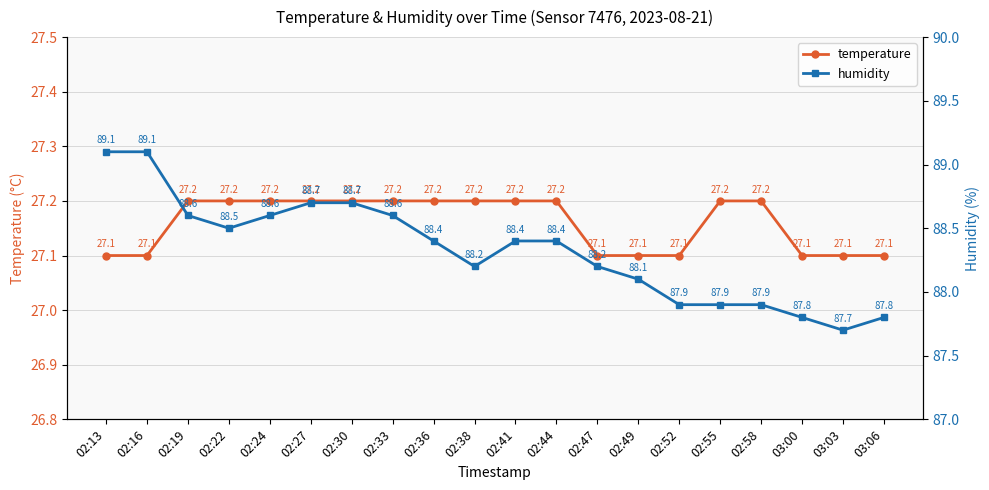

Reading right to left, what are all the values shown in this chart?

temperature: 03:06=27.1	03:03=27.1	03:00=27.1	02:58=27.2	02:55=27.2	02:52=27.1	02:49=27.1	02:47=27.1	02:44=27.2	02:41=27.2	02:38=27.2	02:36=27.2	02:33=27.2	02:30=27.2	02:27=27.2	02:24=27.2	02:22=27.2	02:19=27.2	02:16=27.1	02:13=27.1
humidity: 03:06=87.8	03:03=87.7	03:00=87.8	02:58=87.9	02:55=87.9	02:52=87.9	02:49=88.1	02:47=88.2	02:44=88.4	02:41=88.4	02:38=88.2	02:36=88.4	02:33=88.6	02:30=88.7	02:27=88.7	02:24=88.6	02:22=88.5	02:19=88.6	02:16=89.1	02:13=89.1